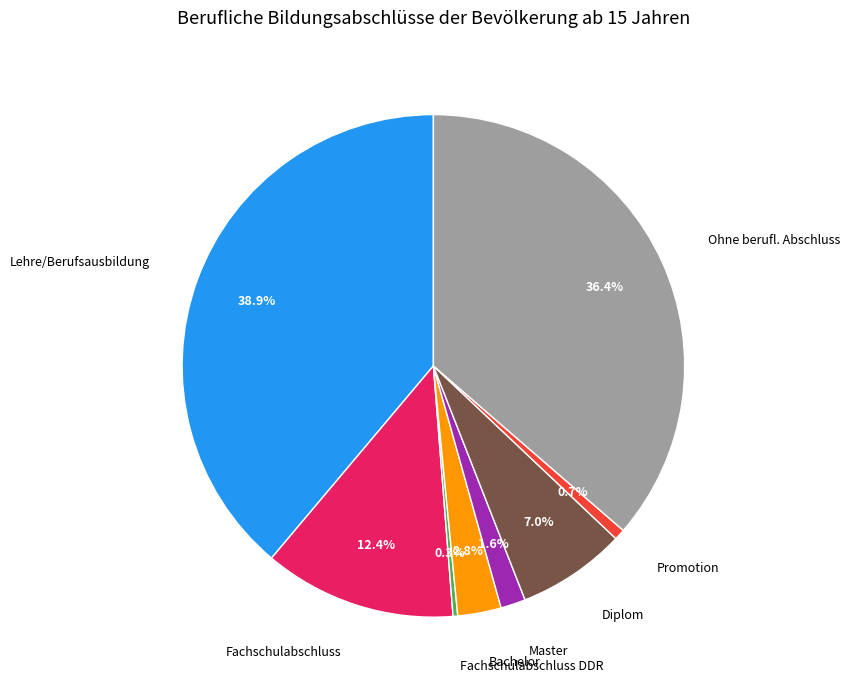

Is there a majority slice in this chart?

No